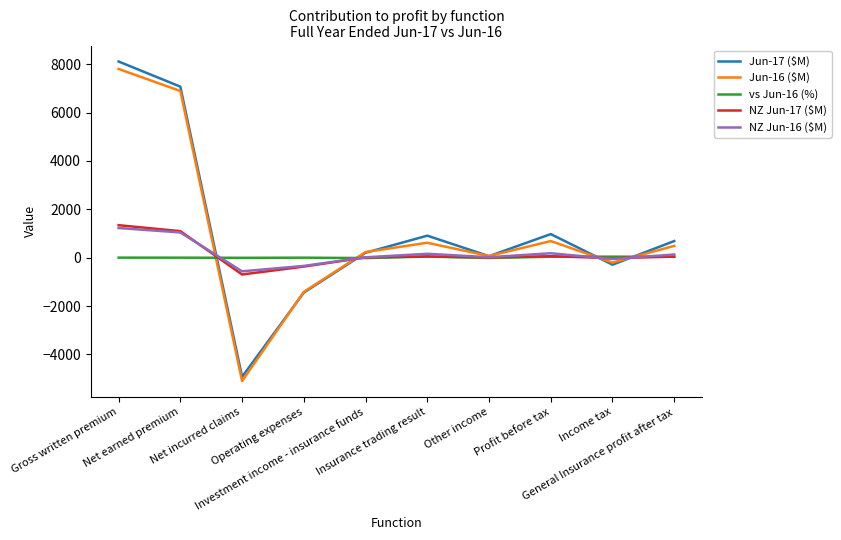

What is the minimum value for Jun-17 ($M)?

-4923.0